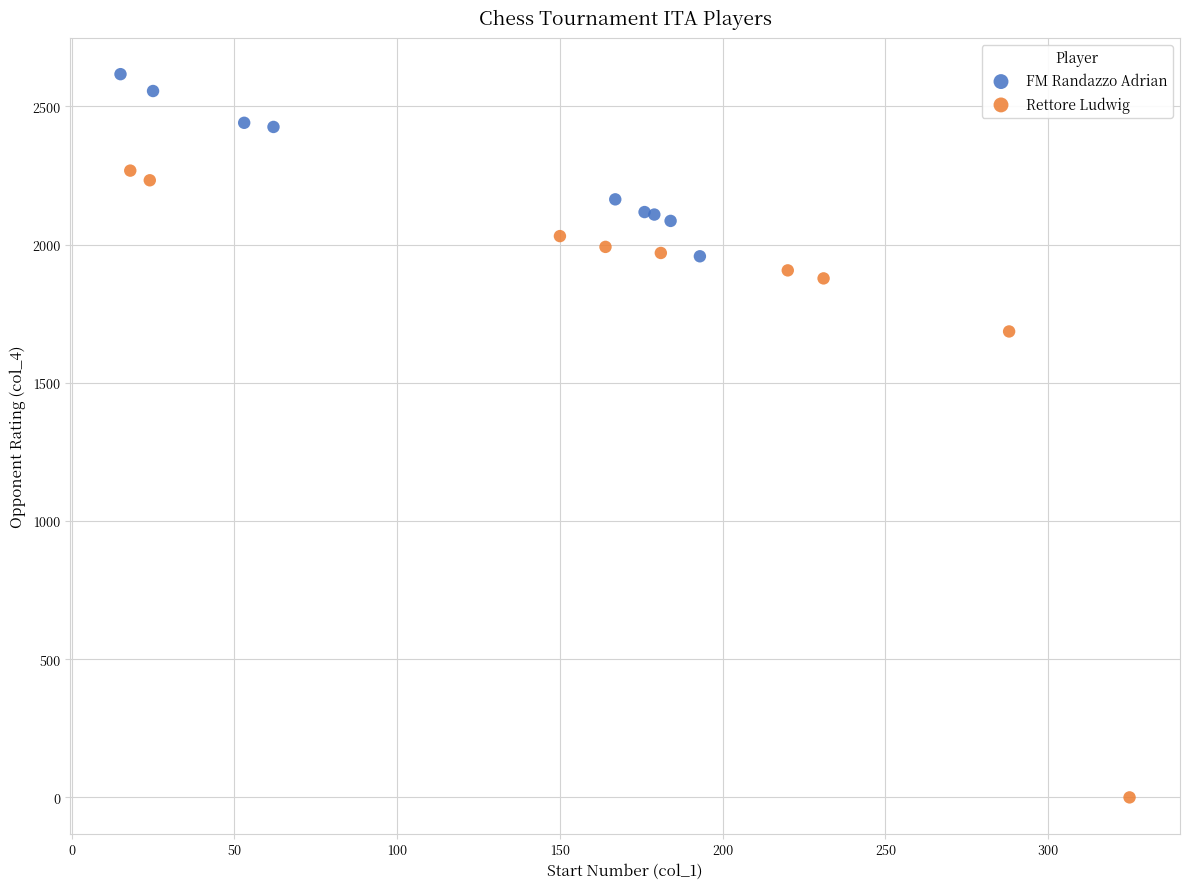

Which series contains the lowest Y value?

Rettore Ludwig